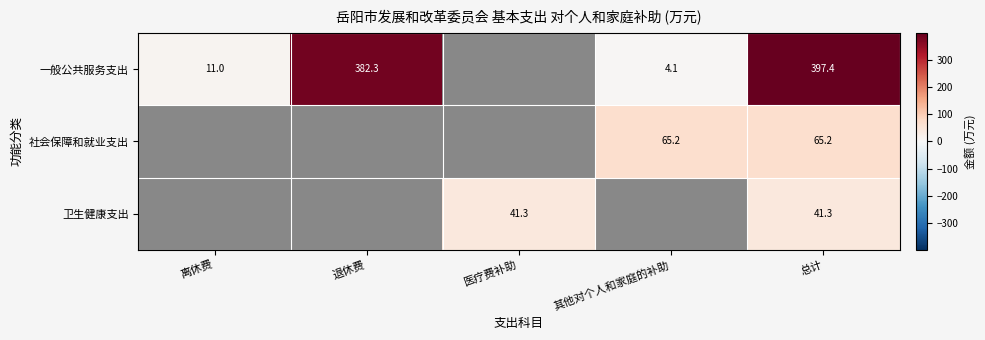

At which category is the sum across all series the highest?

总计